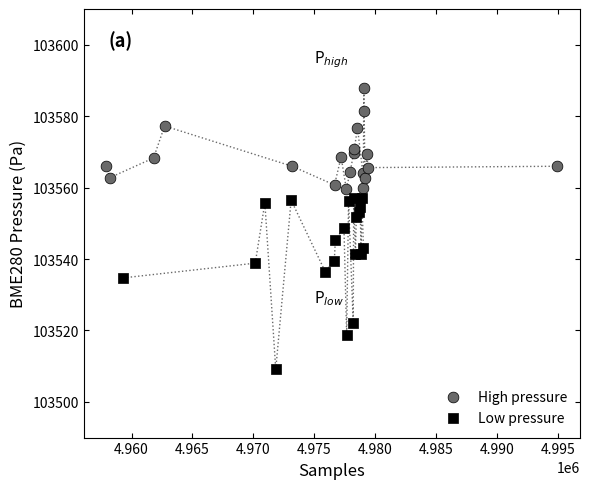

Which series reaches the maximum Y coordinate?

High pressure